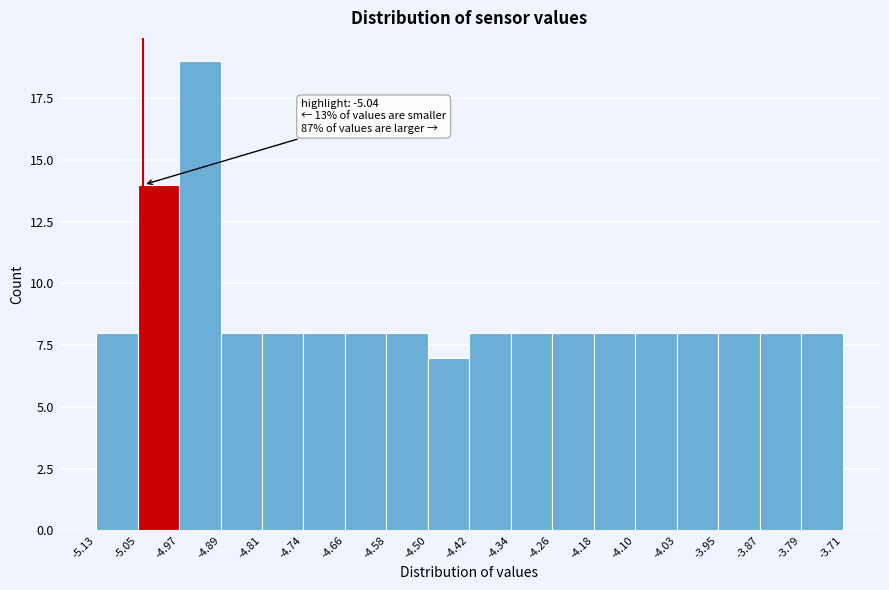

Which range on the x-axis has the tallest bar?

-4.97 to -4.89